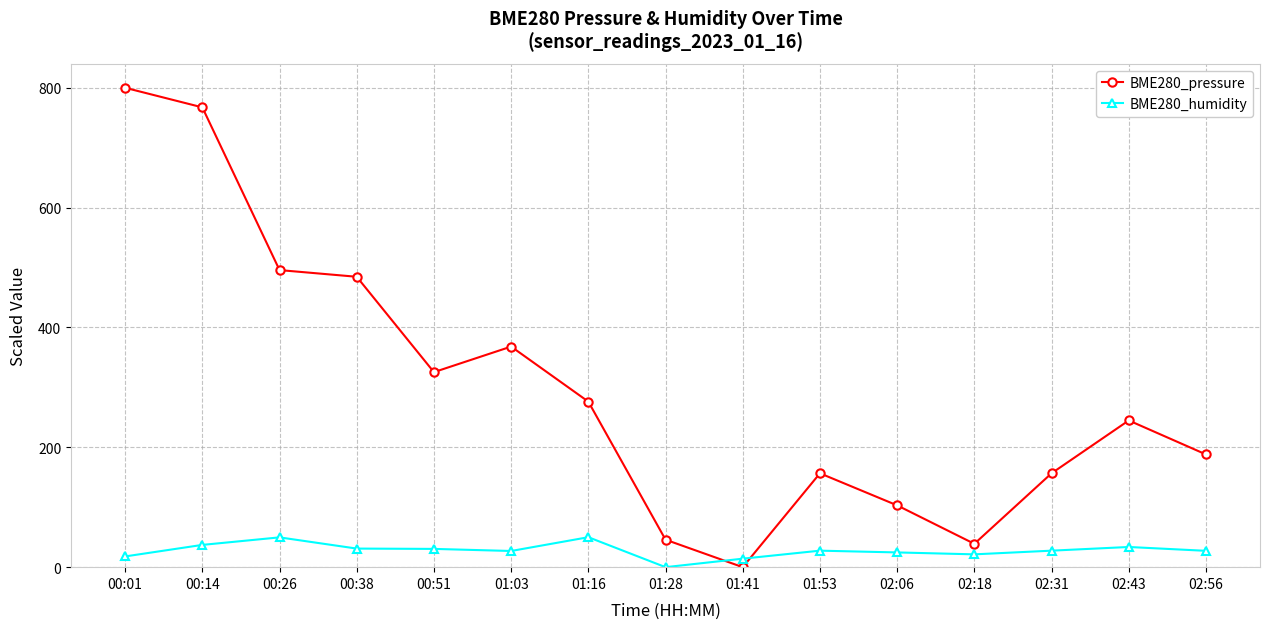

Which category has the lowest value in the BME280_pressure series?

01:41